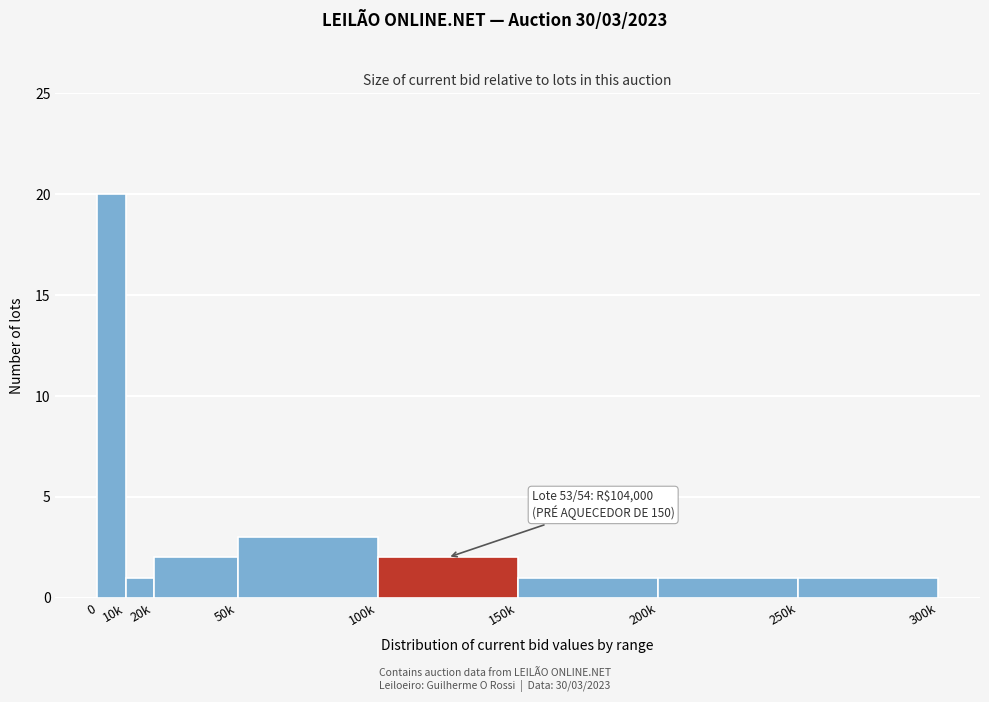

Reading left to right, list all the values displayed in this chart.

20	1	2	3	2	1	1	1